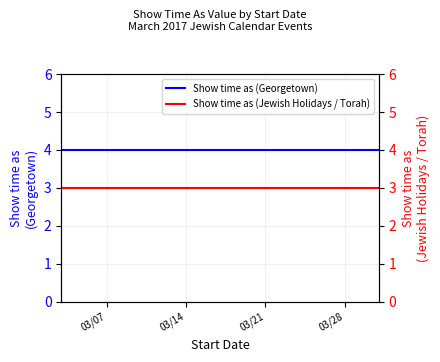

True or false: Show time as (Jewish Holidays / Torah) has more than 2 points higher than both neighbors.

False